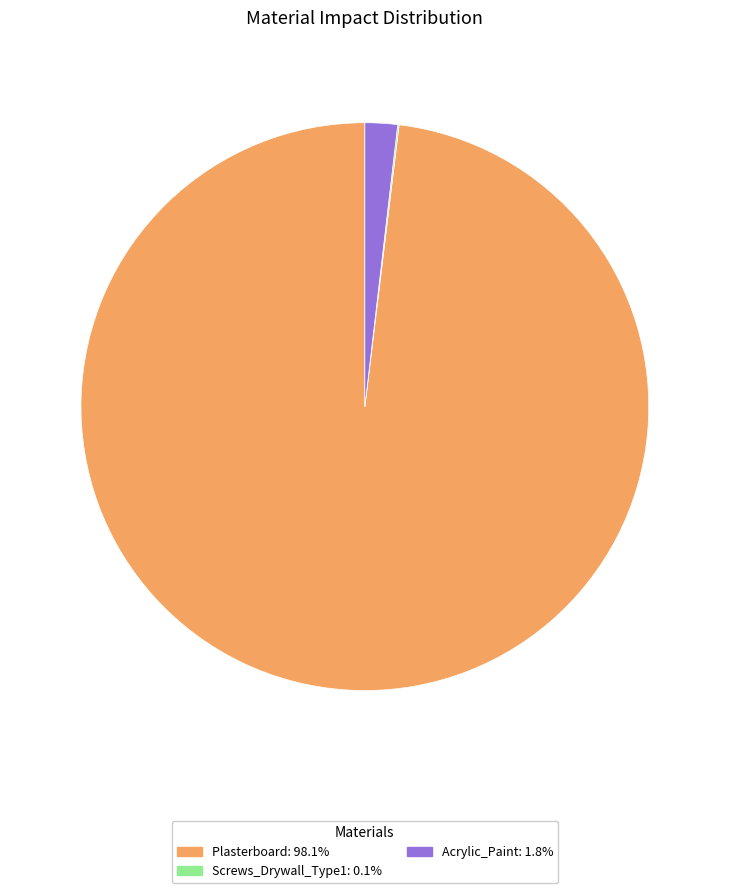

Is the sum of Plasterboard: 98.1% and Acrylic_Paint: 1.8% greater than half?

Yes